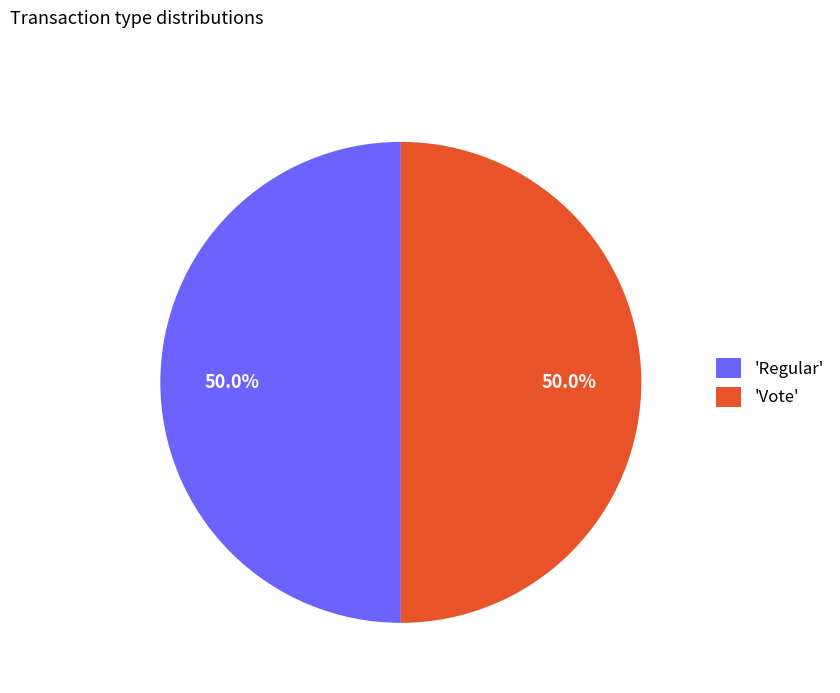

What percentage is NOT represented by 'Vote'?

50.0%